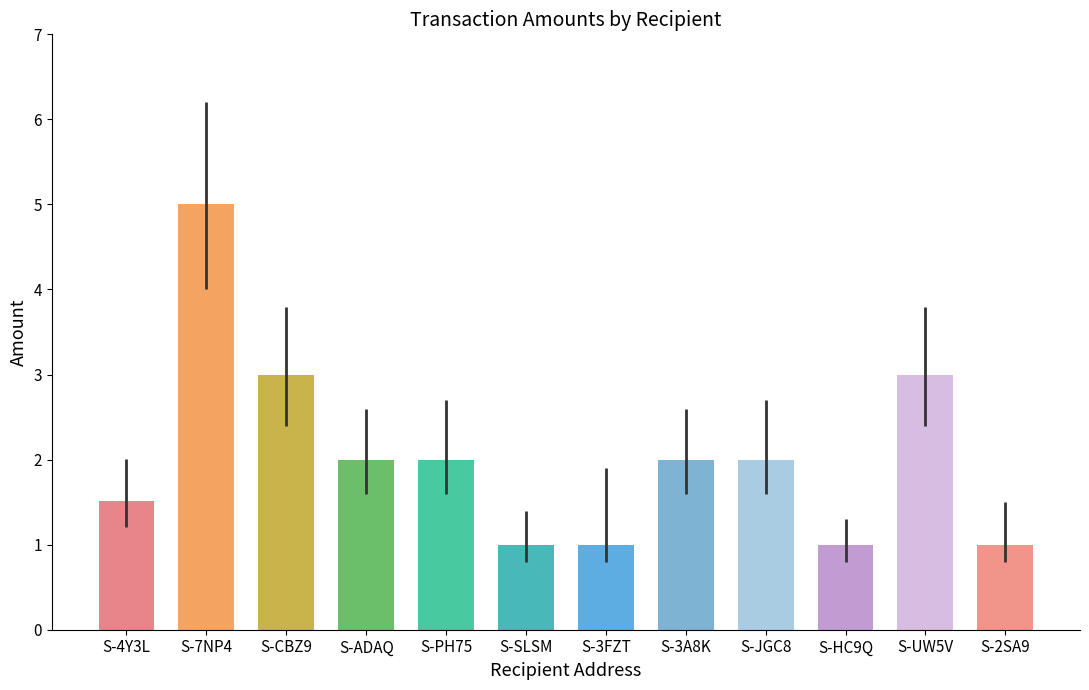

What is the difference between the maximum and minimum values?

4.0